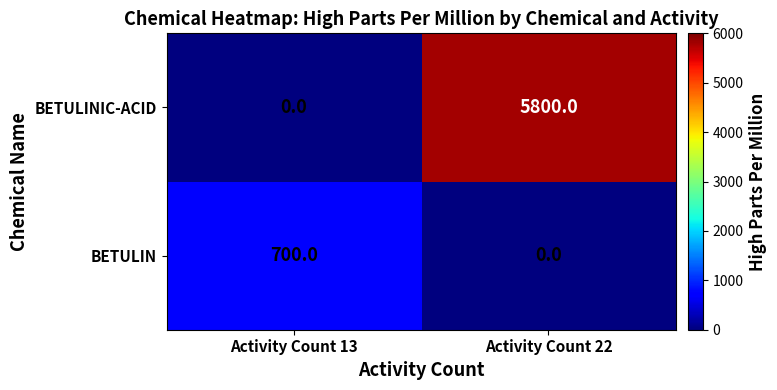

What is the total value across all series at Activity Count 22?

5800